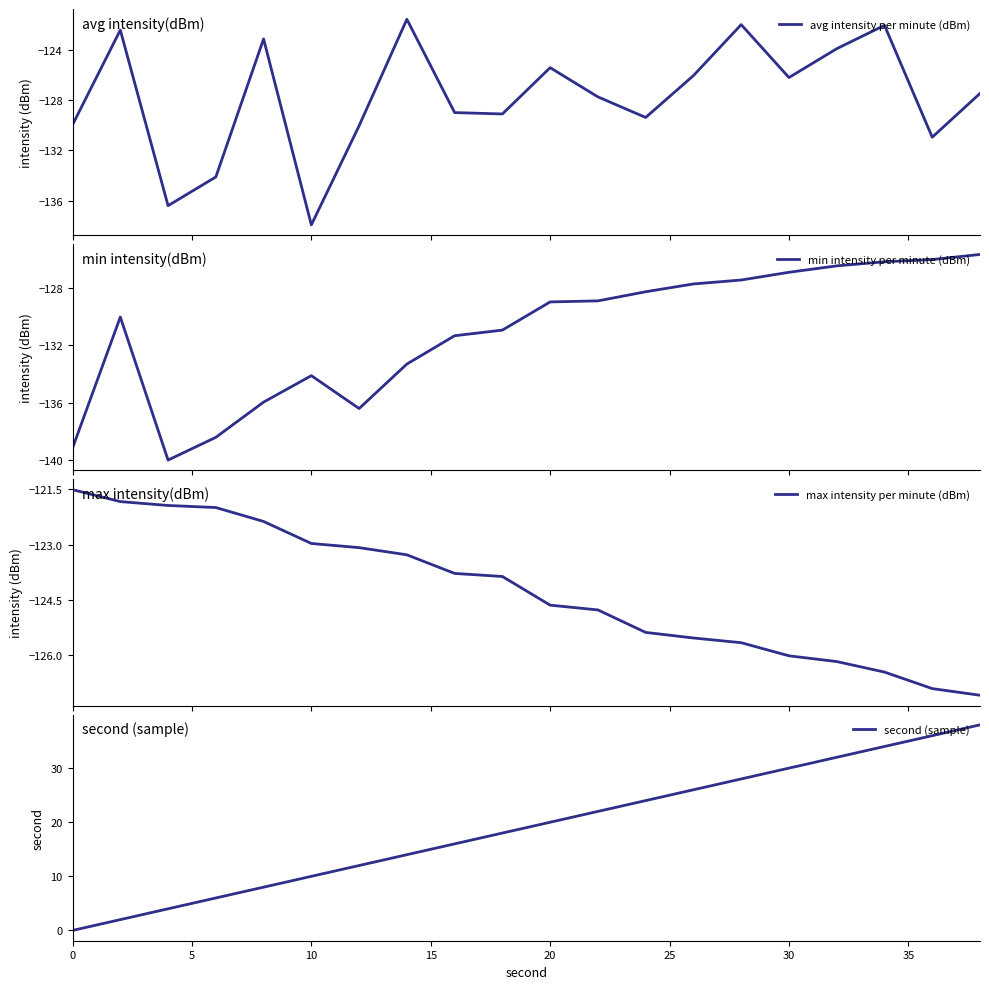

How many distinct data groups are displayed?

4